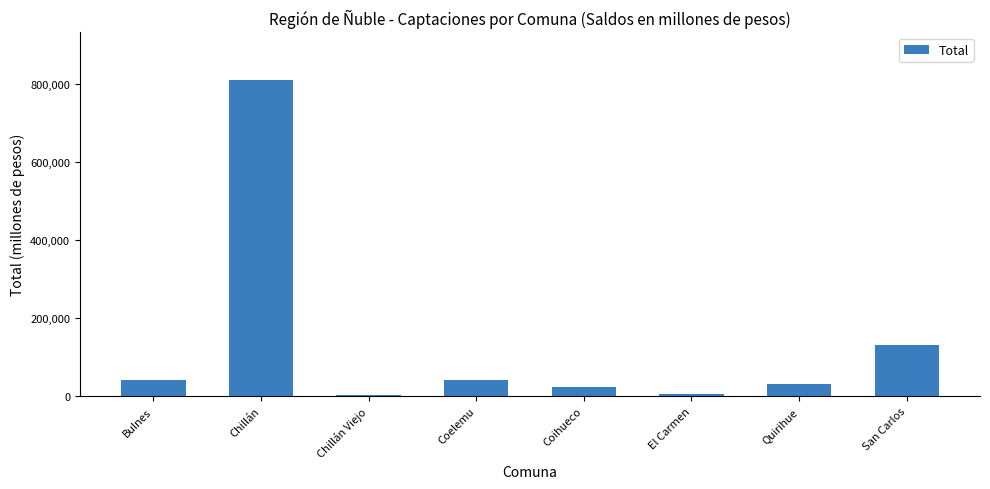

The chart shows a value of 40368.4 at Coelemu. True or false?

True